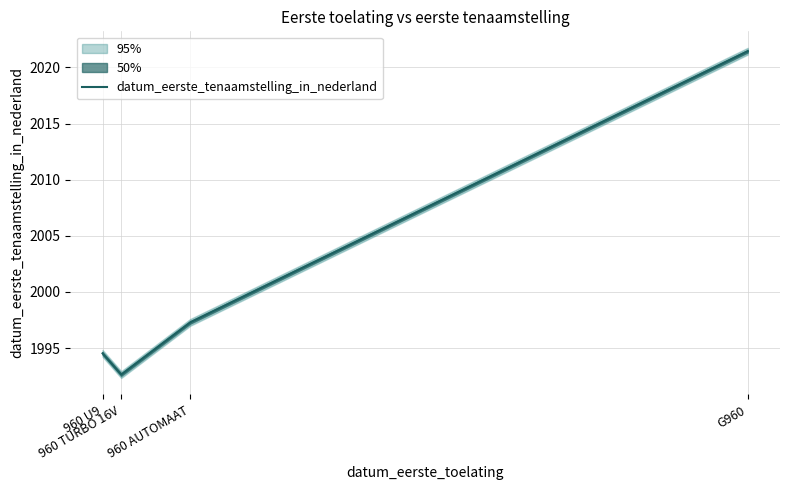

True or false: there are more than 2 points higher than both neighbors.

False